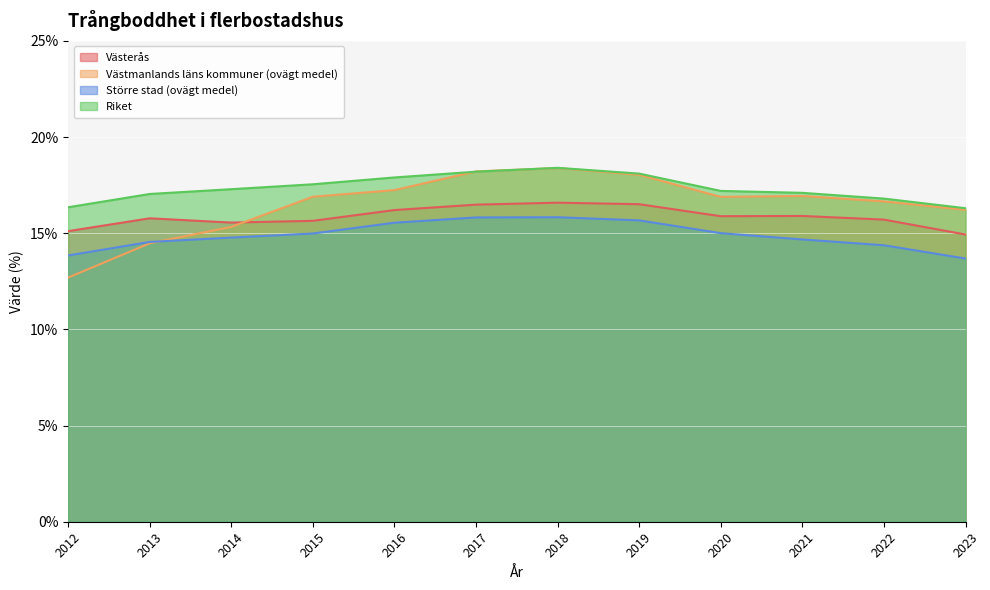

At 2022, list the series in order from largest to smallest.

Riket, Västmanlands läns kommuner (ovägt medel), Västerås, Större stad (ovägt medel)